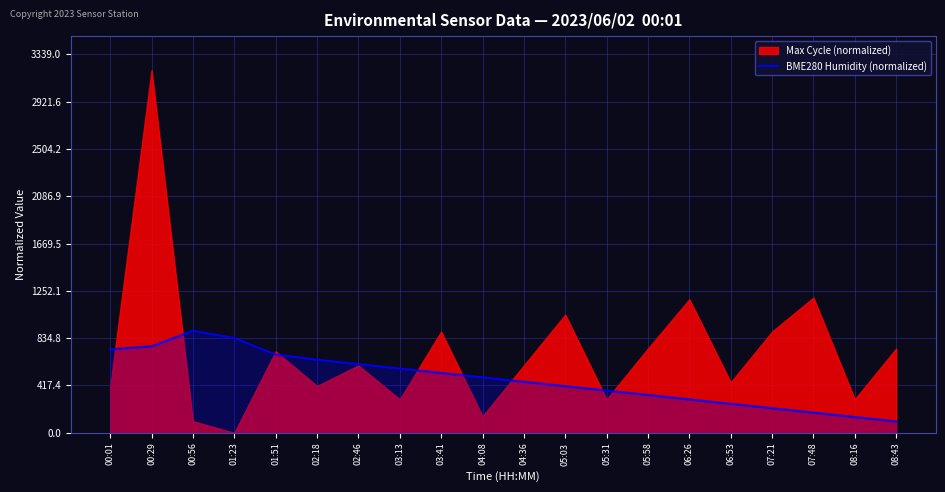

What is the label of the 17th point from the right?

01:23